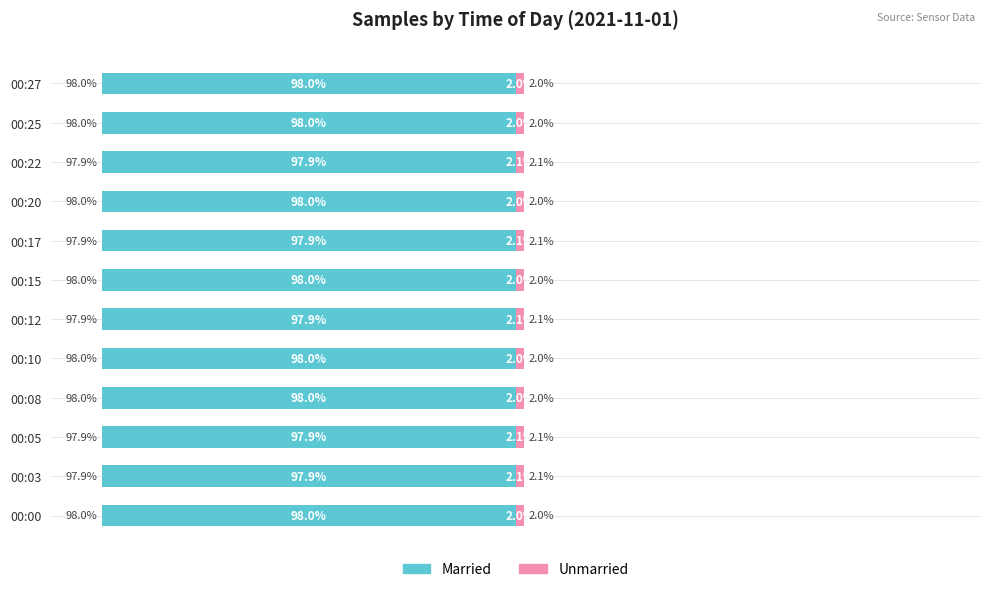

What is the maximum value for Unmarried?

2.1